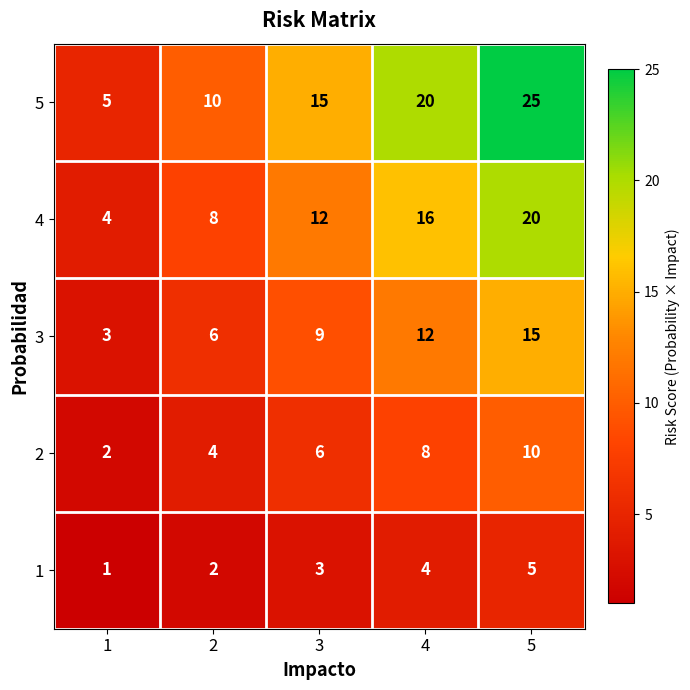

What is the difference between the maximum and second lowest values in the 1 series?

3